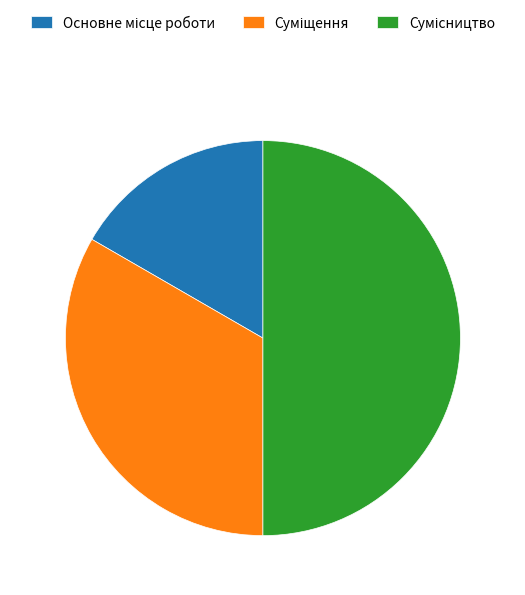

What is the largest slice in the pie chart?

Сумісництво